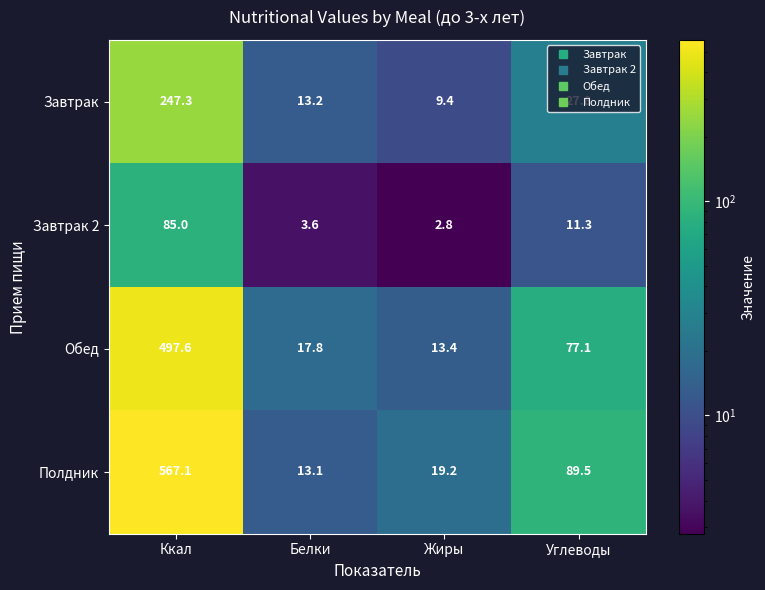

How many distinct data groups are displayed?

4